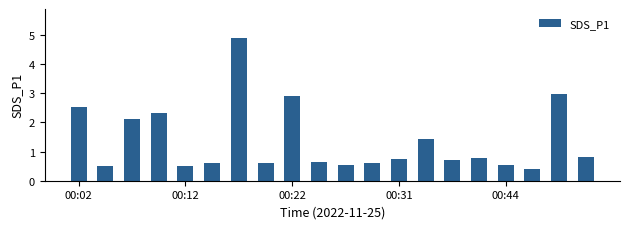

What is the difference between the maximum and minimum values?

4.5